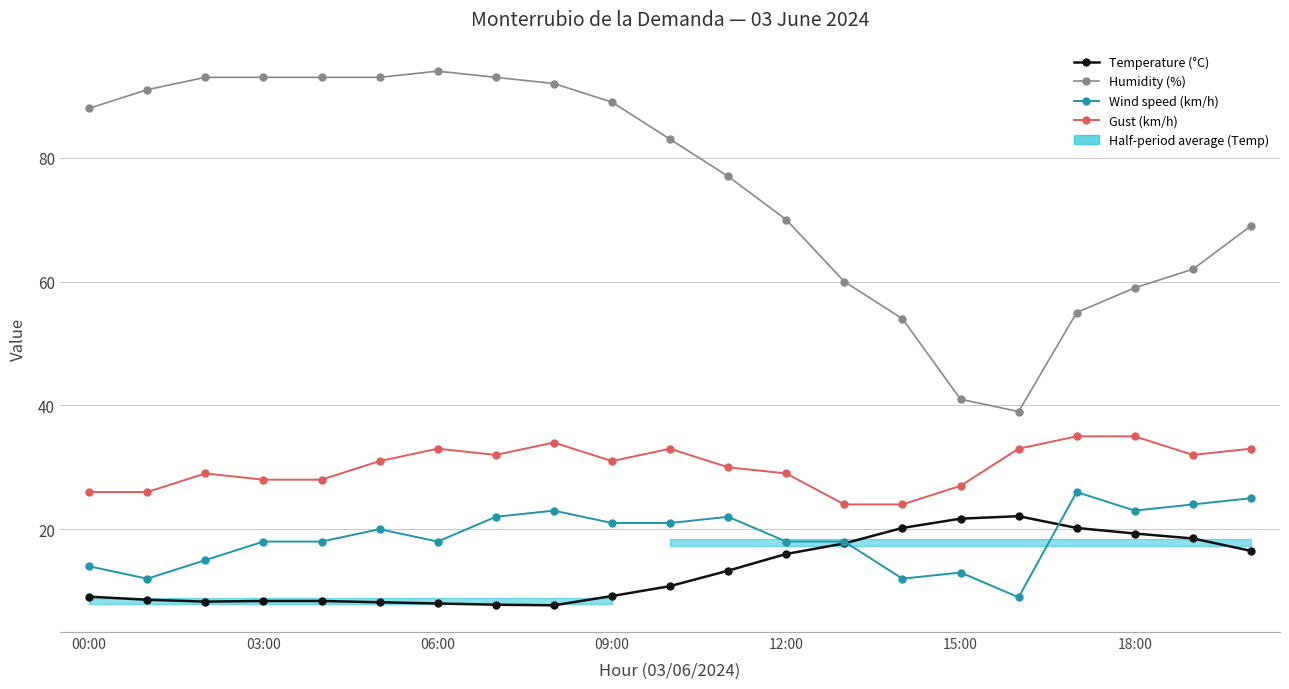

The value of Wind speed (km/h) at 14 is 12.0. True or false?

True